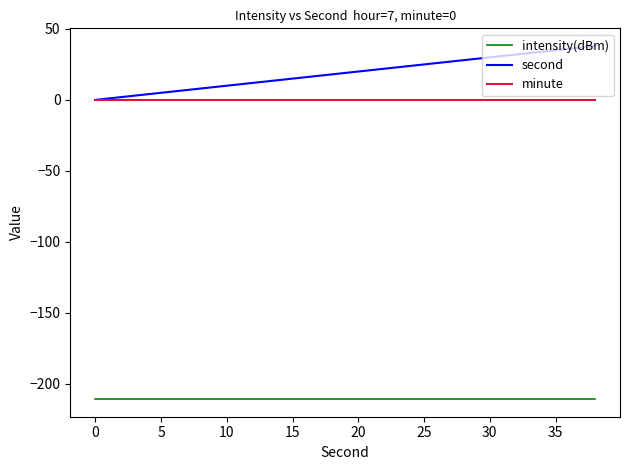

Which series has the largest range (max minus min)?

second